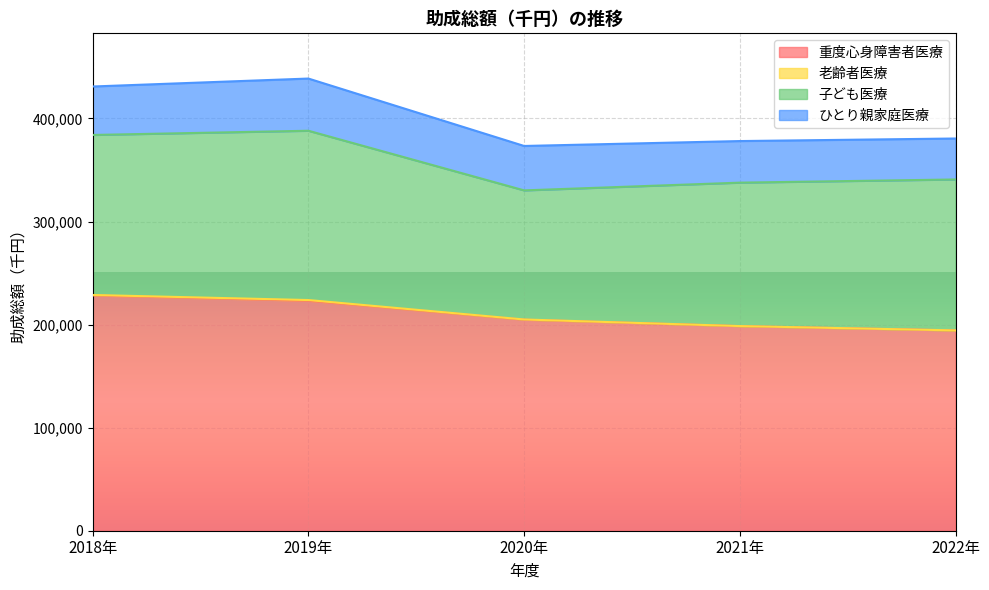

True or false: 子ども医療 has a value of 214296 at 2020年.

False